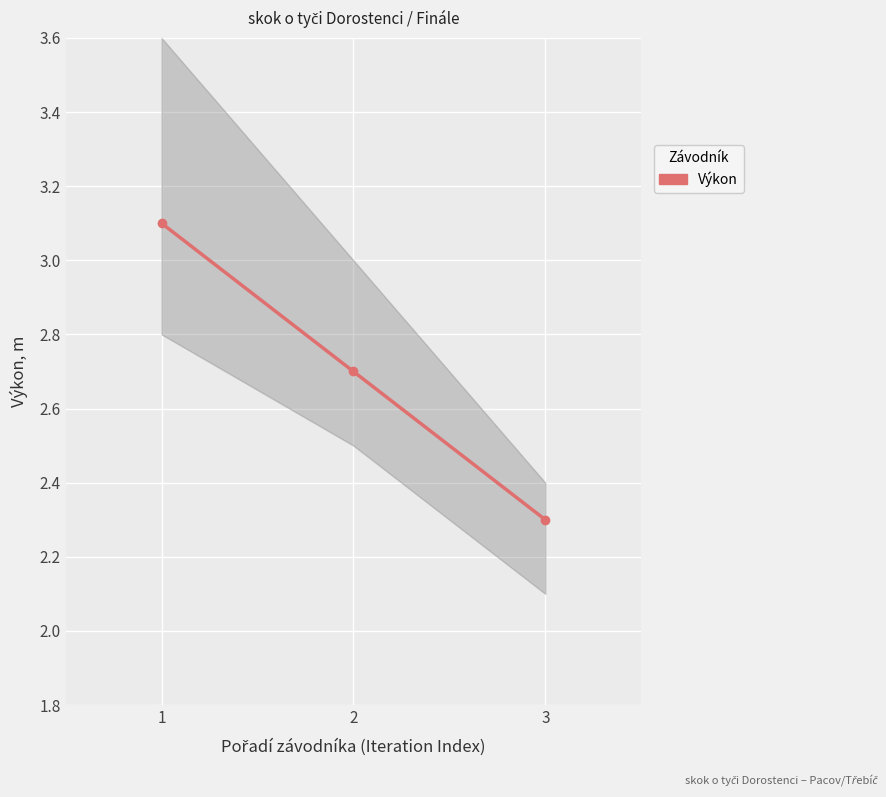

The value at 2 is 2.7. True or false?

True